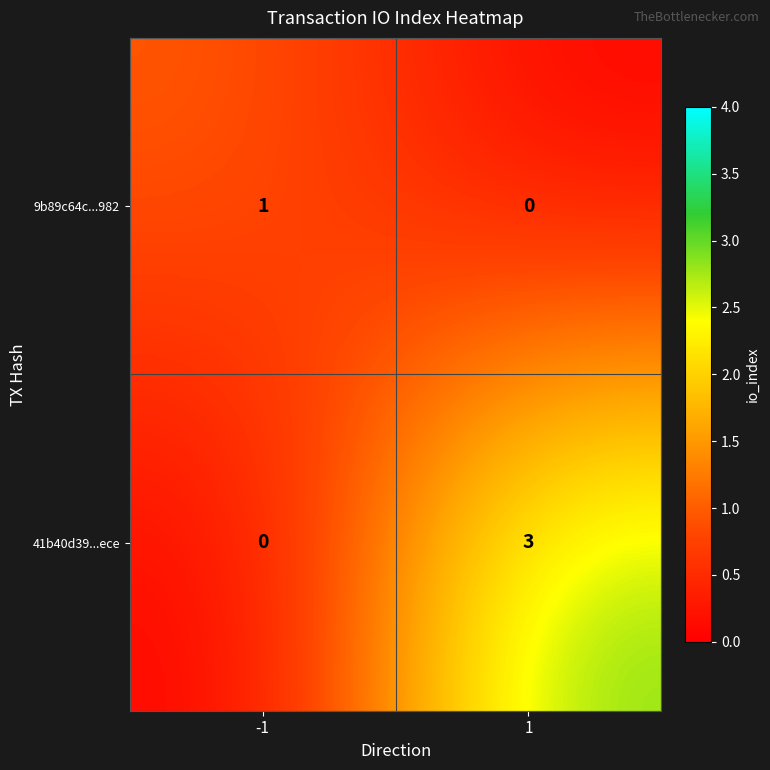

How many distinct data groups are displayed?

2